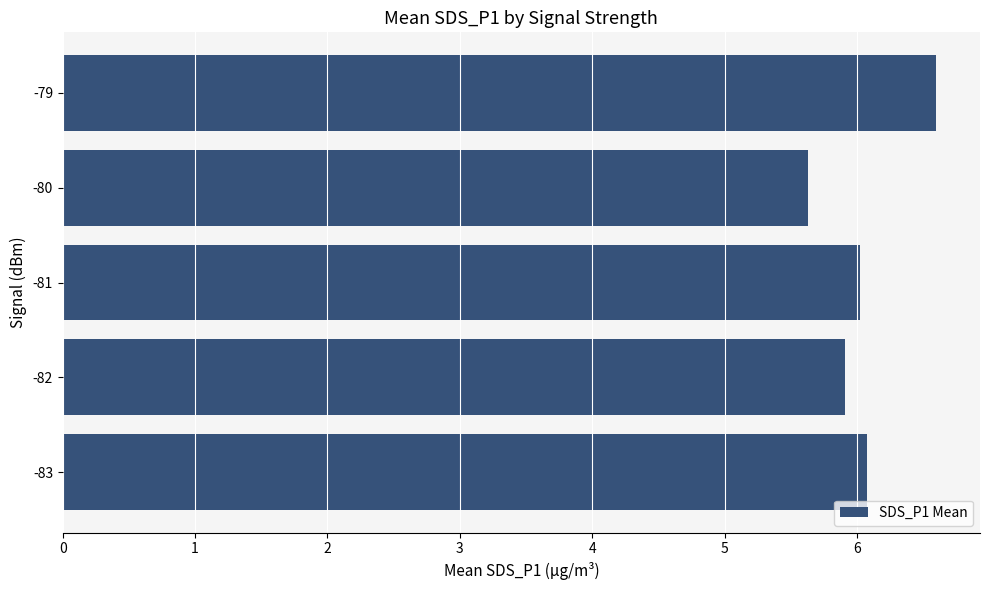

Which has a higher value, -82 or -80?

-82